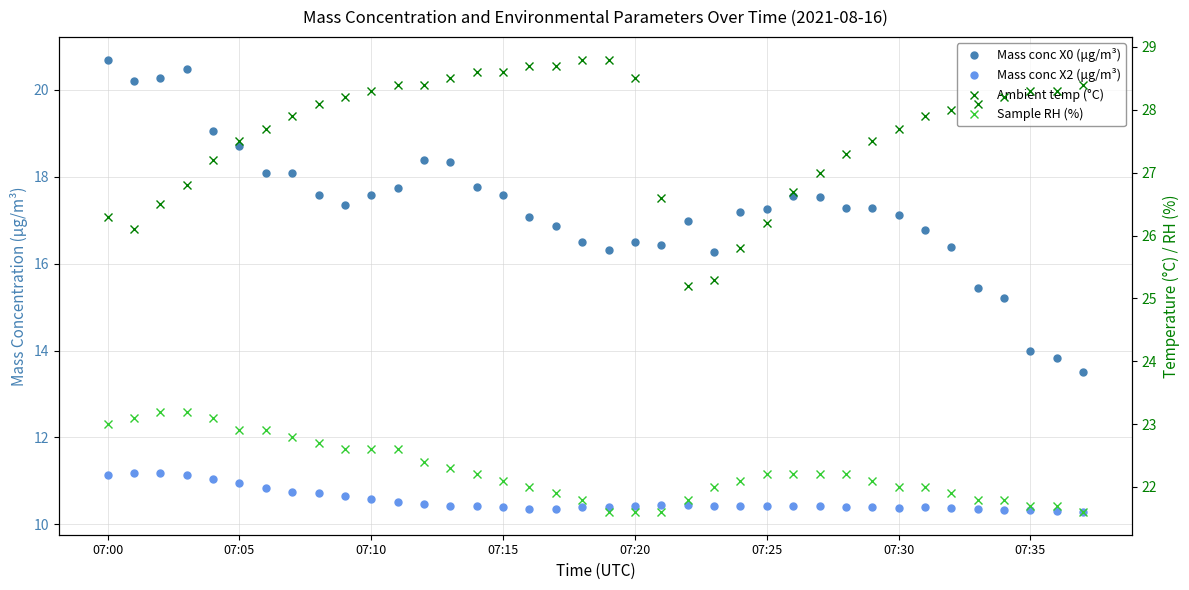

How many interior local peaks does the Mass conc X0 (μg/m³) series have?

5